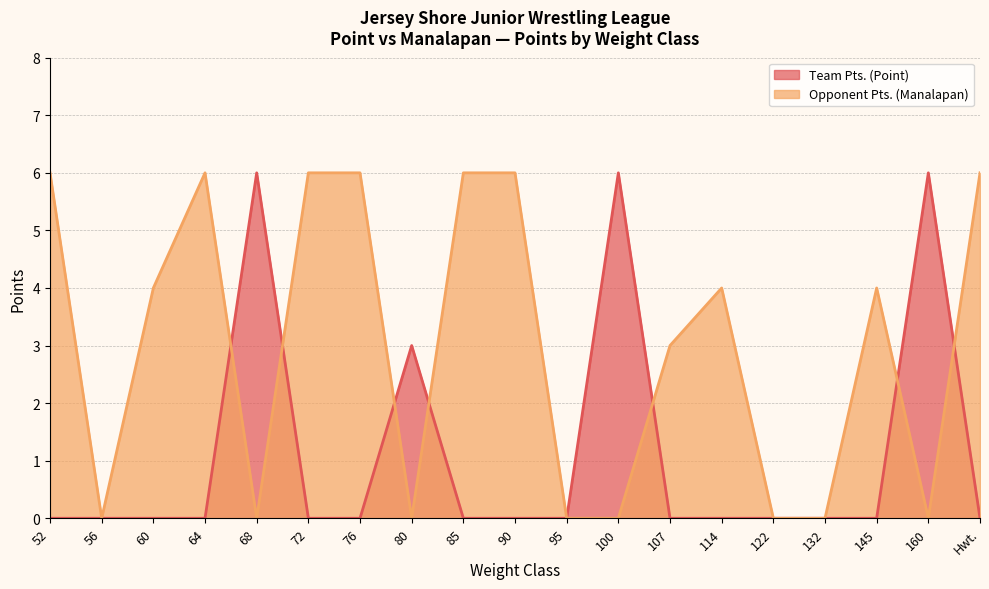

What is the average value of the Team Pts. (Point) series?

1